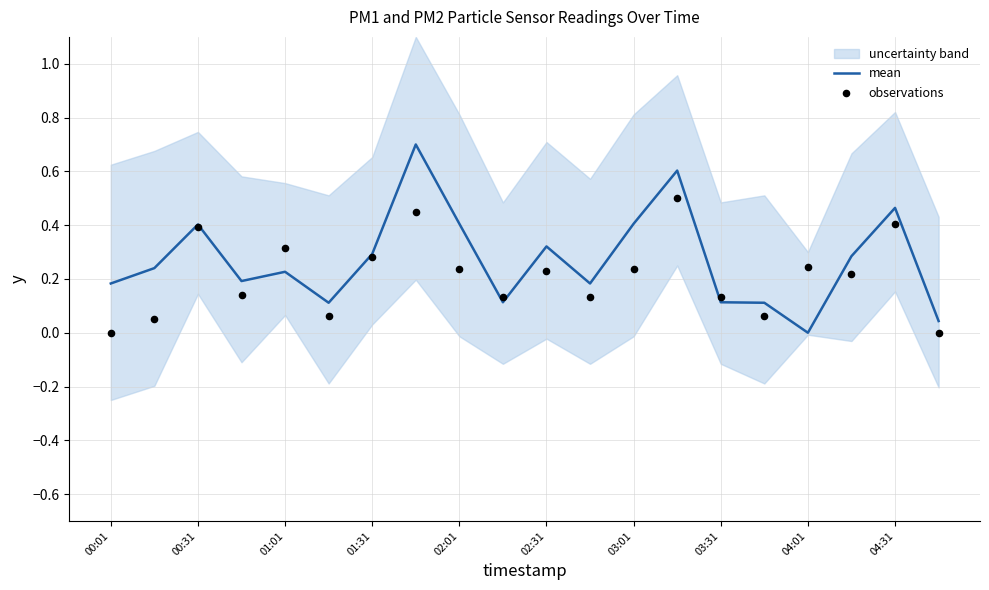

Which category has the lowest value in the mean series?

04:01